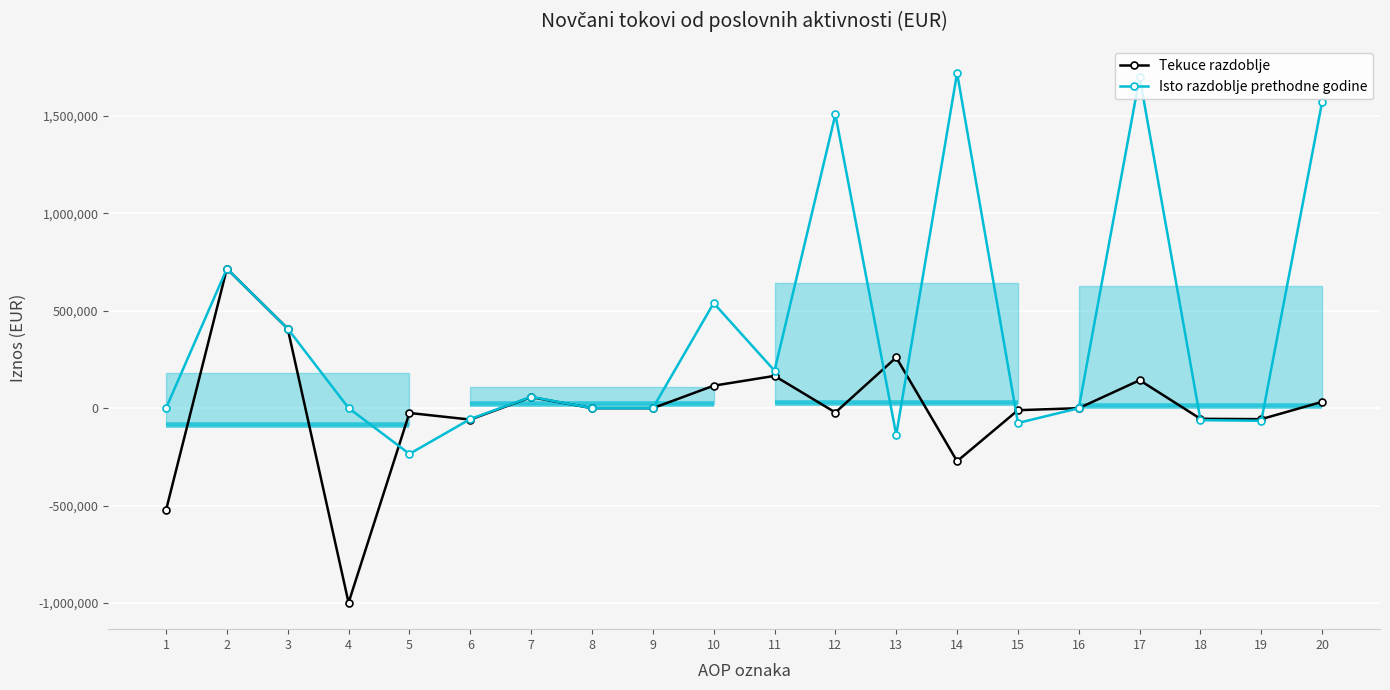

In Tekuce razdoblje, how many points are higher than both neighbors (excluding endpoints)?

6